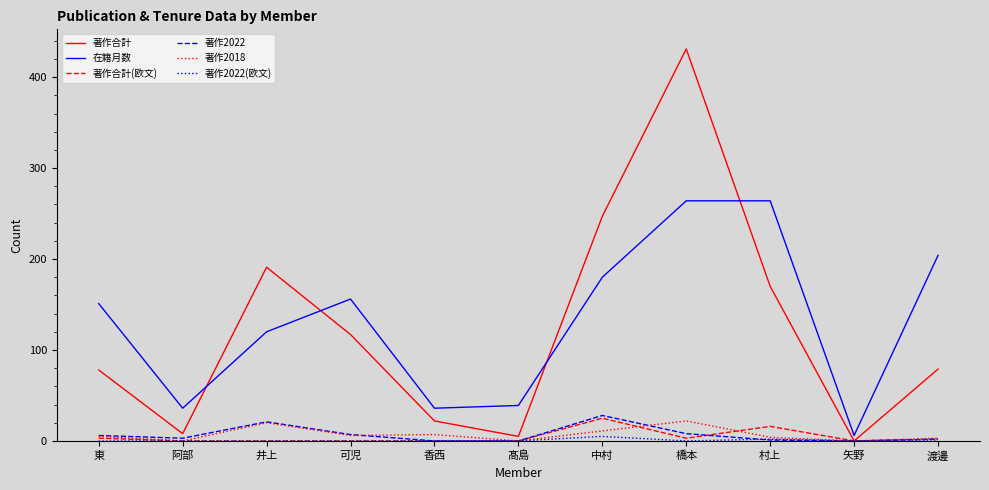

True or false: 著作合計 and 在籍月数 cross at least once.

True